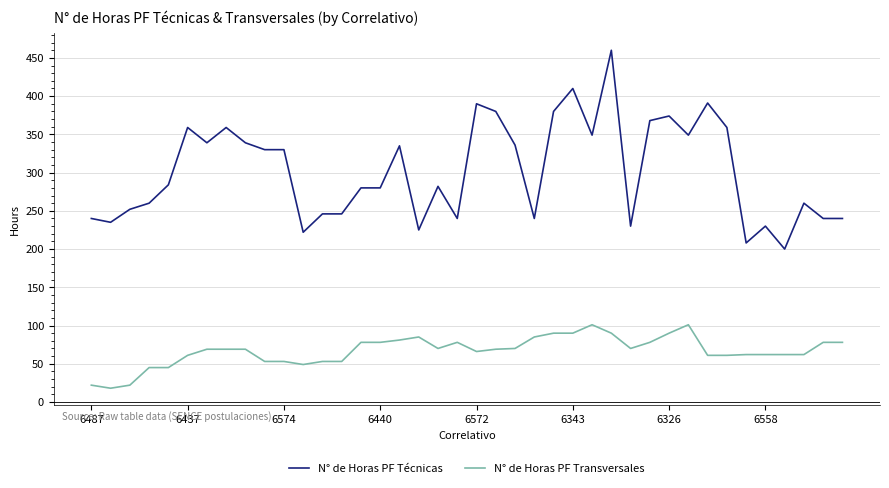

True or false: N° de Horas PF Técnicas and N° de Horas PF Transversales cross at least once.

False